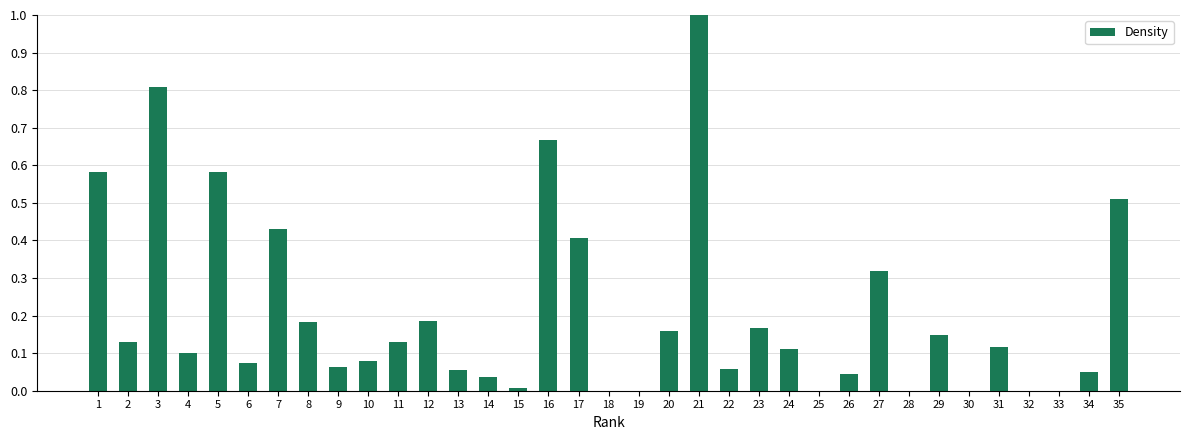

Which category has the highest value across all series?

21